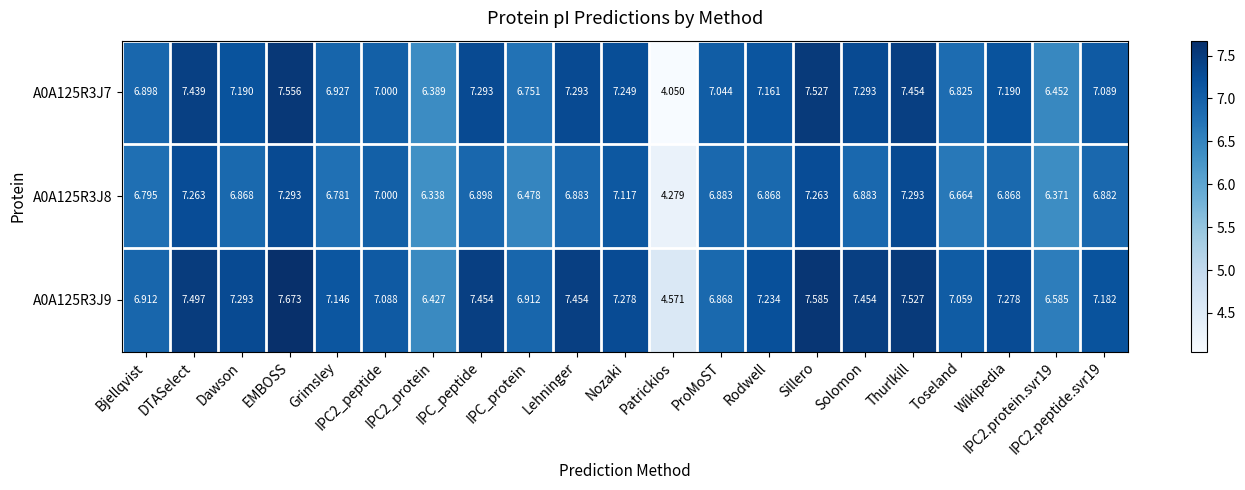

How many values in the A0A125R3J7 series are below 7?

7